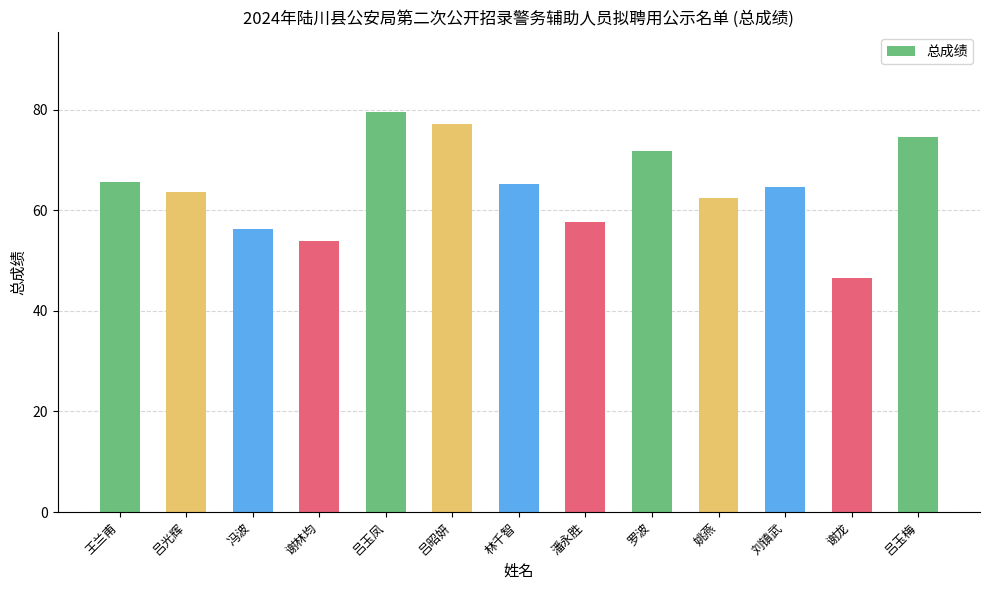

At which category does the chart reach its minimum across all series?

谢龙